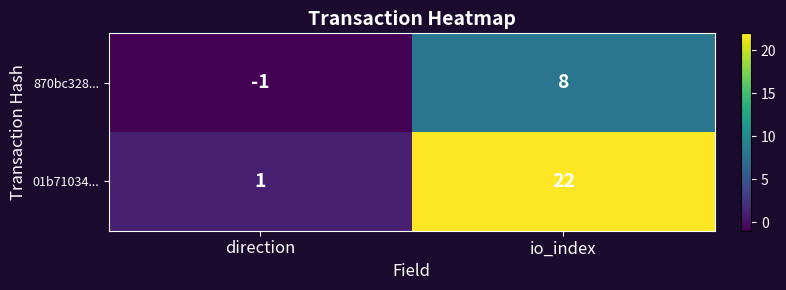

List the labels in order of 870bc328... value, largest first.

io_index, direction